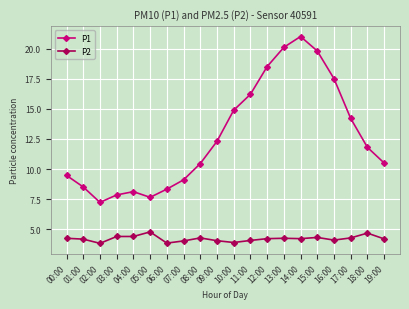

Is the value of P2 at 18:00 greater than the value of P1 at 08:00?

No